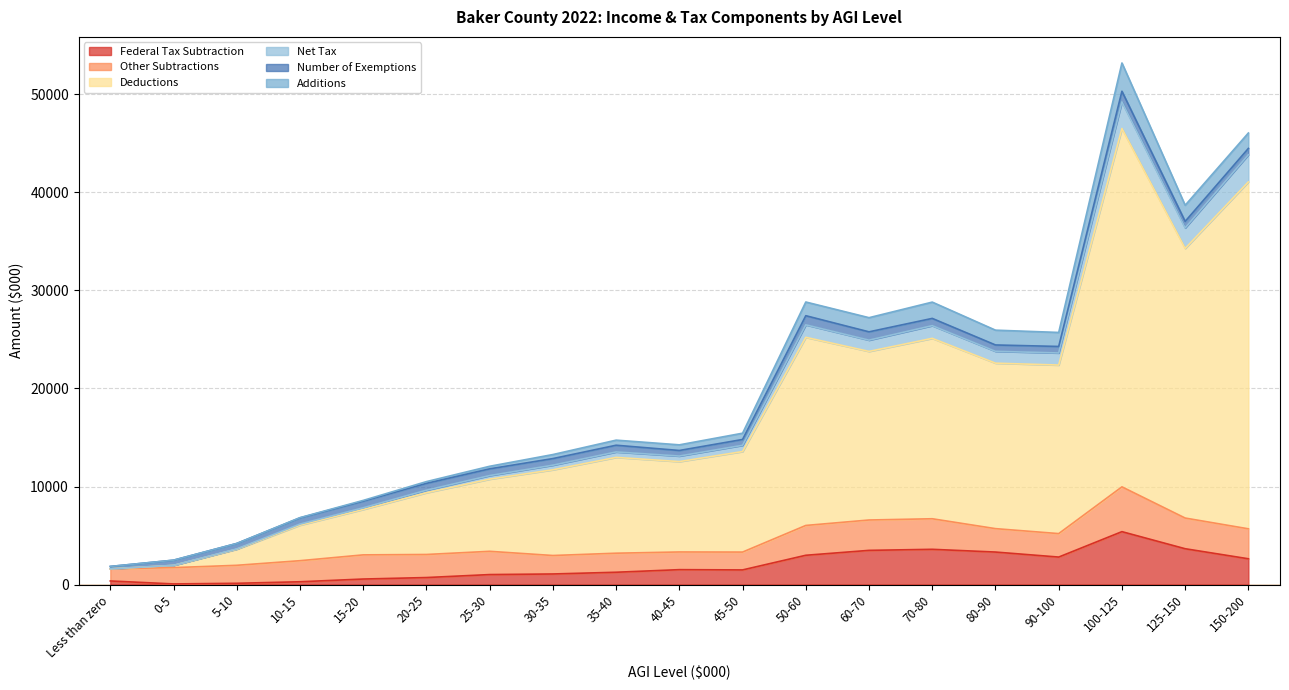

The value of Federal Tax Subtraction at 0-5 is 20. True or false?

False